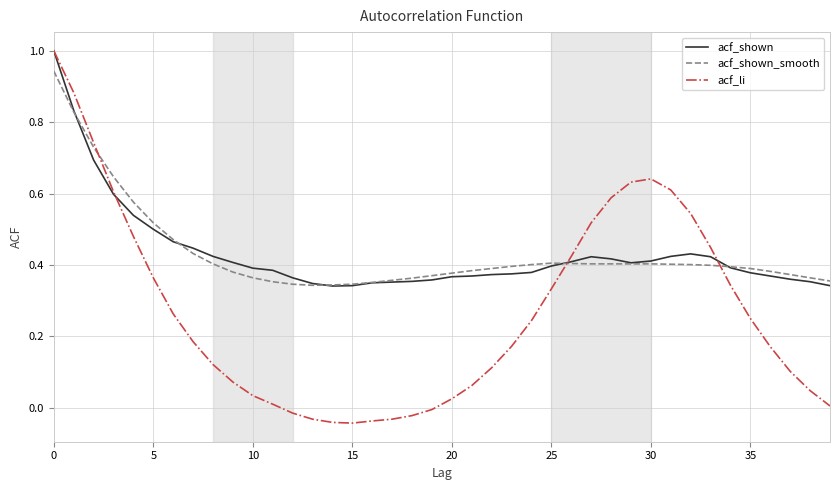

Which series has the largest range (max minus min)?

acf_li